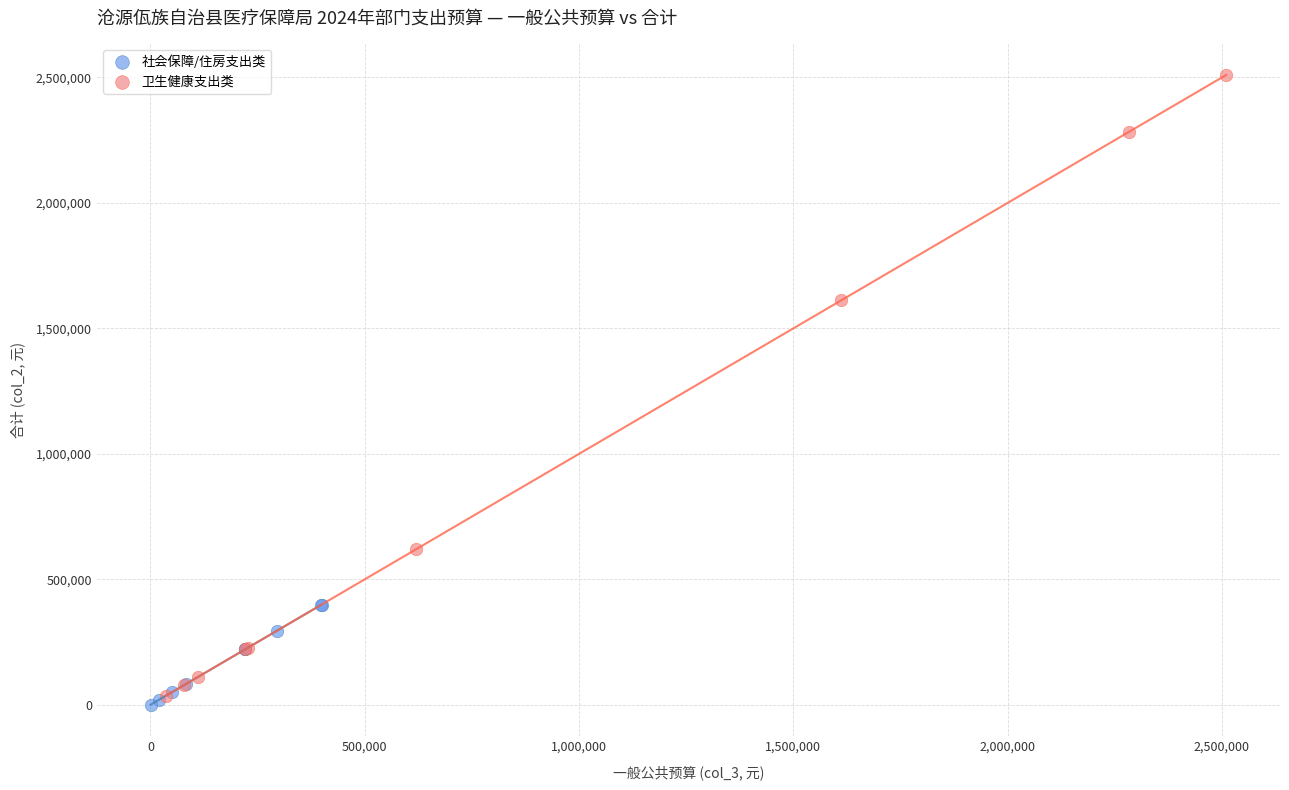

Which series has the largest Y range (max minus min)?

卫生健康支出类